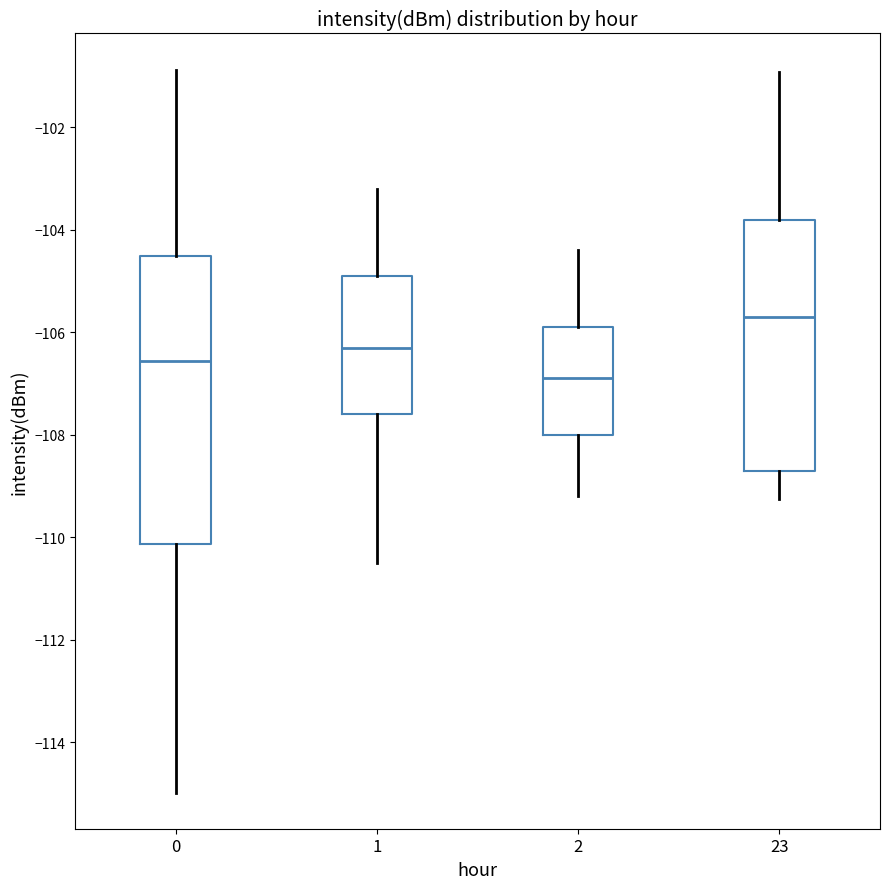

Where does the median line of the box at x = 23 sit on the y-axis? The values are not printed on the chart, so give them approximately, as read against the axis.

-105.8